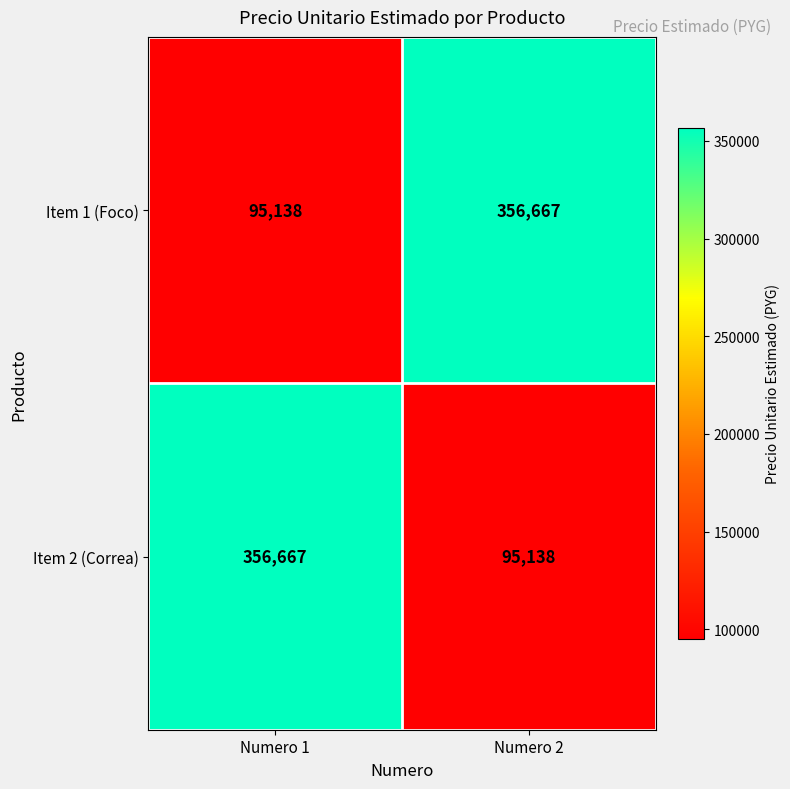

At Numero 1, list the series in order from largest to smallest.

Item 2 (Correa), Item 1 (Foco)